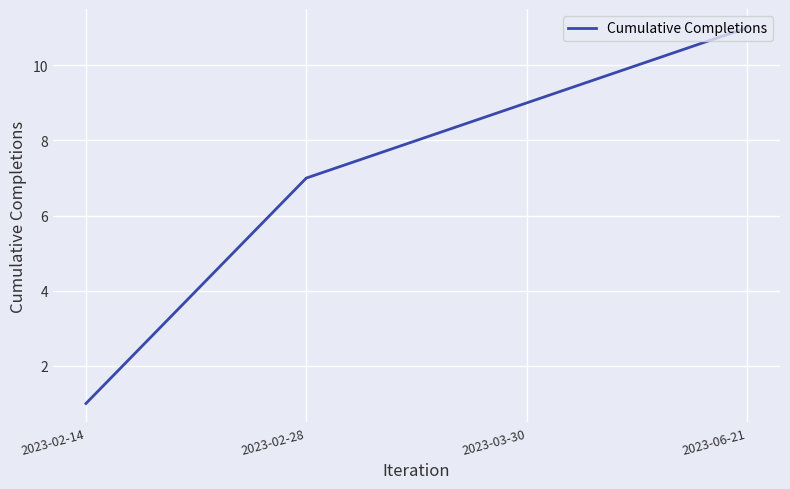

What is the average value?

7